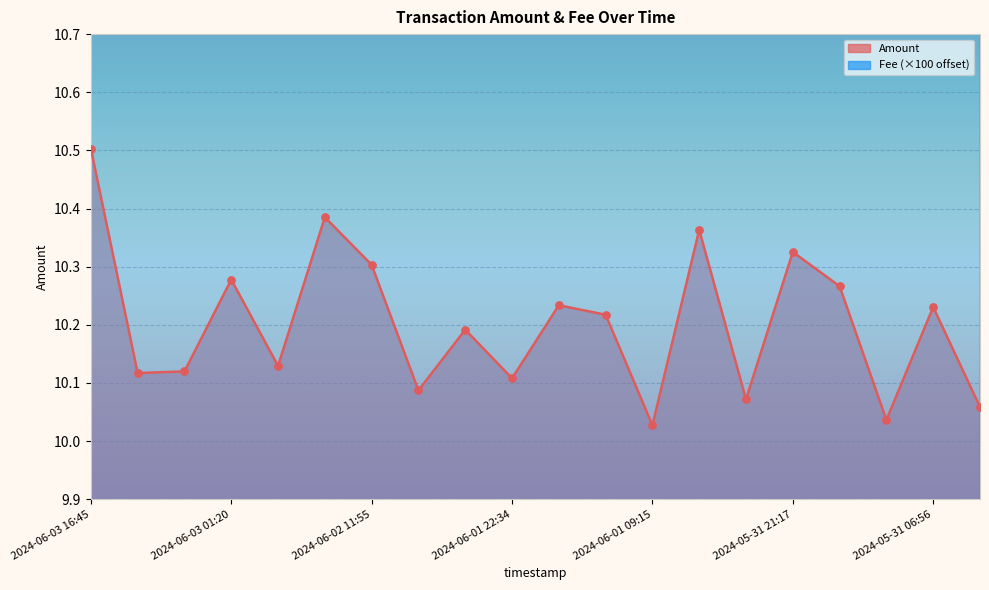

Which series has the largest total across all categories?

Fee